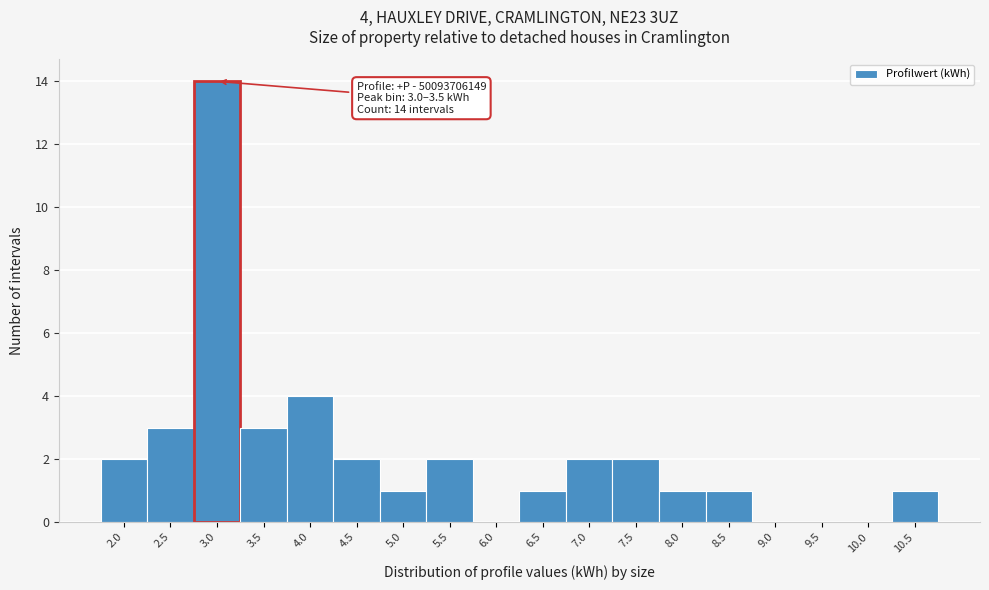

Reading left to right, list all the values displayed in this chart.

2.0=2	2.5=3	3.0=14	3.5=3	4.0=4	4.5=2	5.0=1	5.5=2	6.0=0	6.5=1	7.0=2	7.5=2	8.0=1	8.5=1	9.0=0	9.5=0	10.0=0	10.5=1